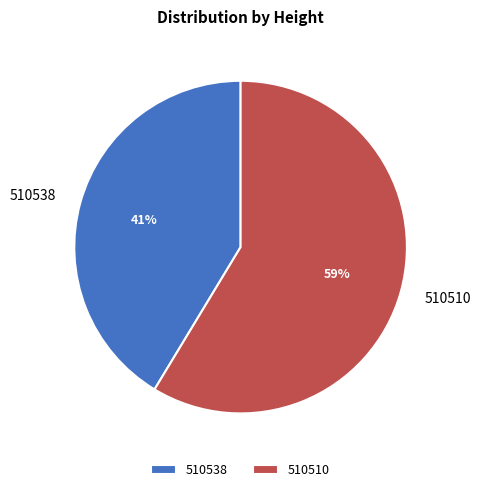

To the nearest percent, what is the average slice percentage?

50%